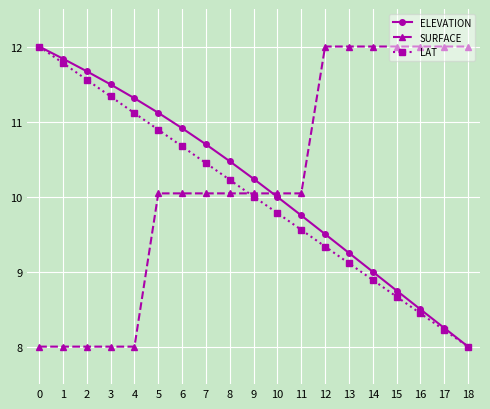

Is the value of SURFACE at 7 greater than the value of ELEVATION at 12?

Yes